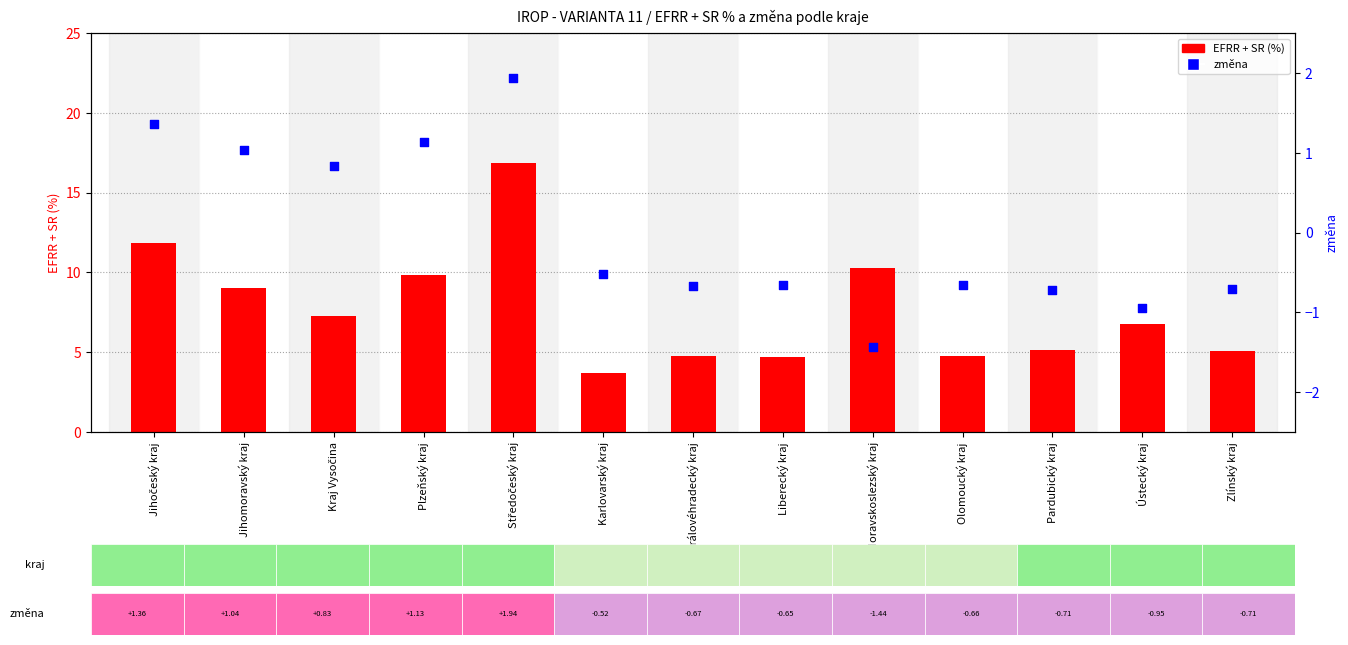

At which category is the sum across all series the highest?

Středočeský kraj